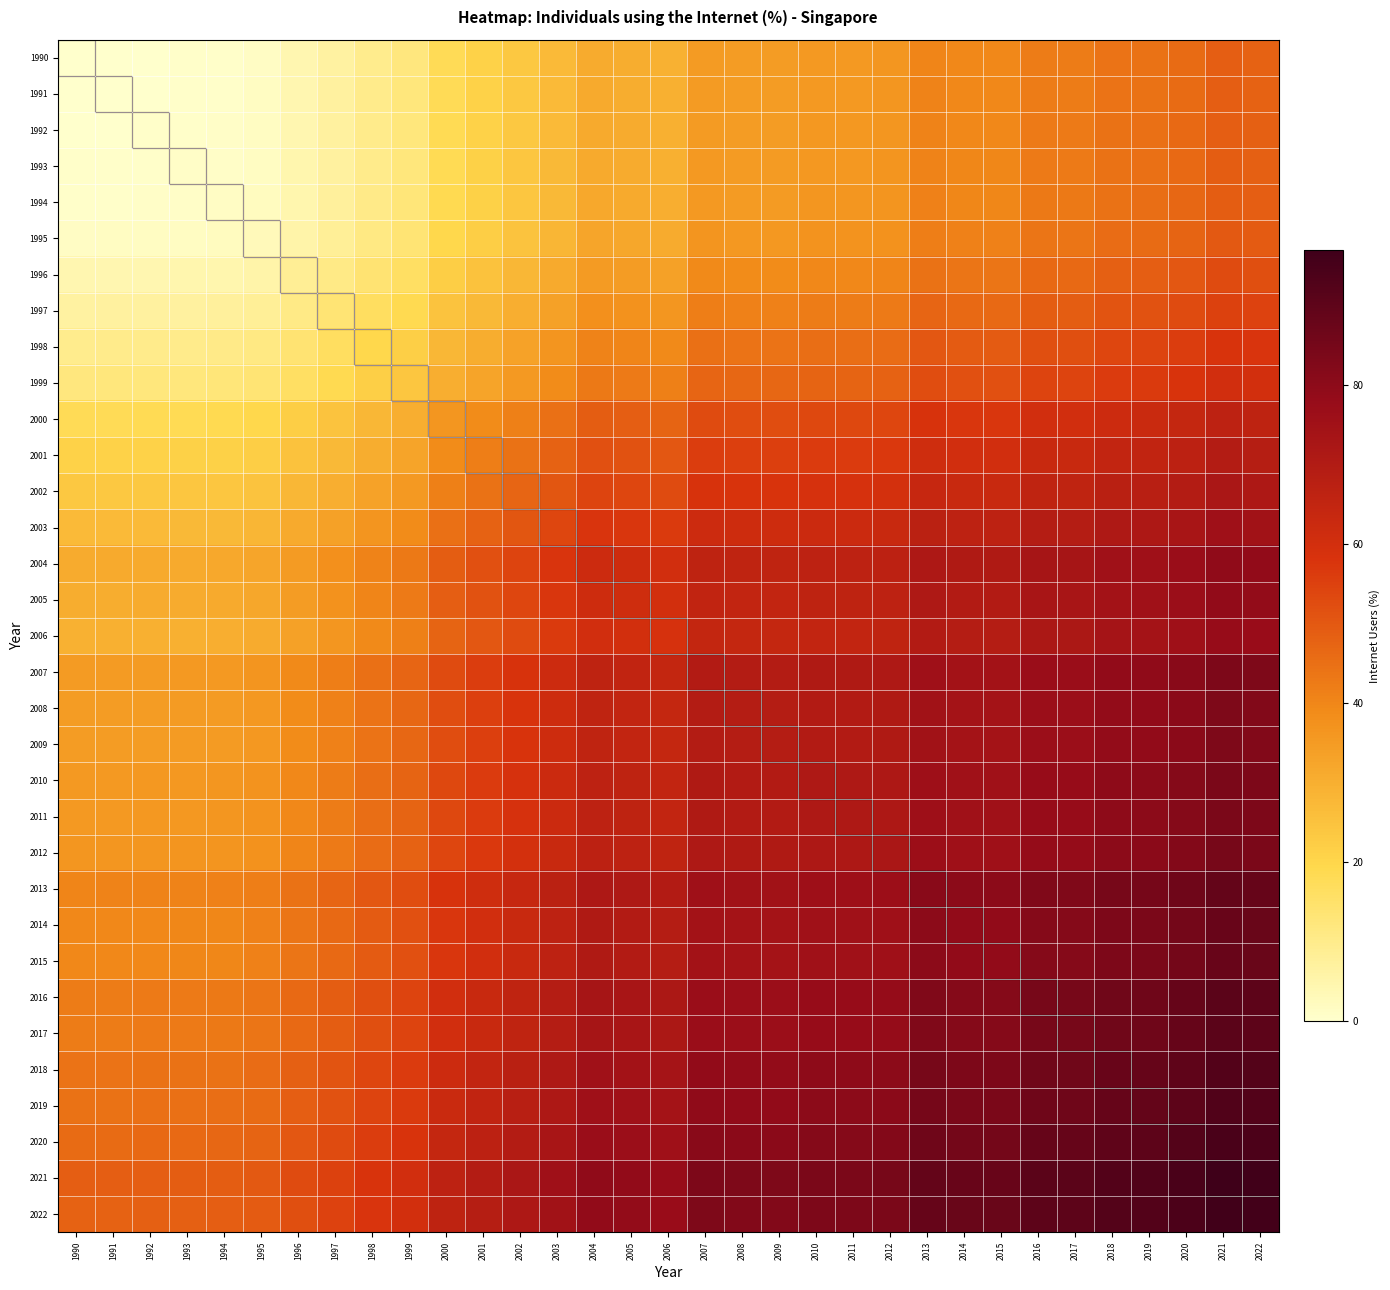

Between 2012 and 1990, which is larger?

2012